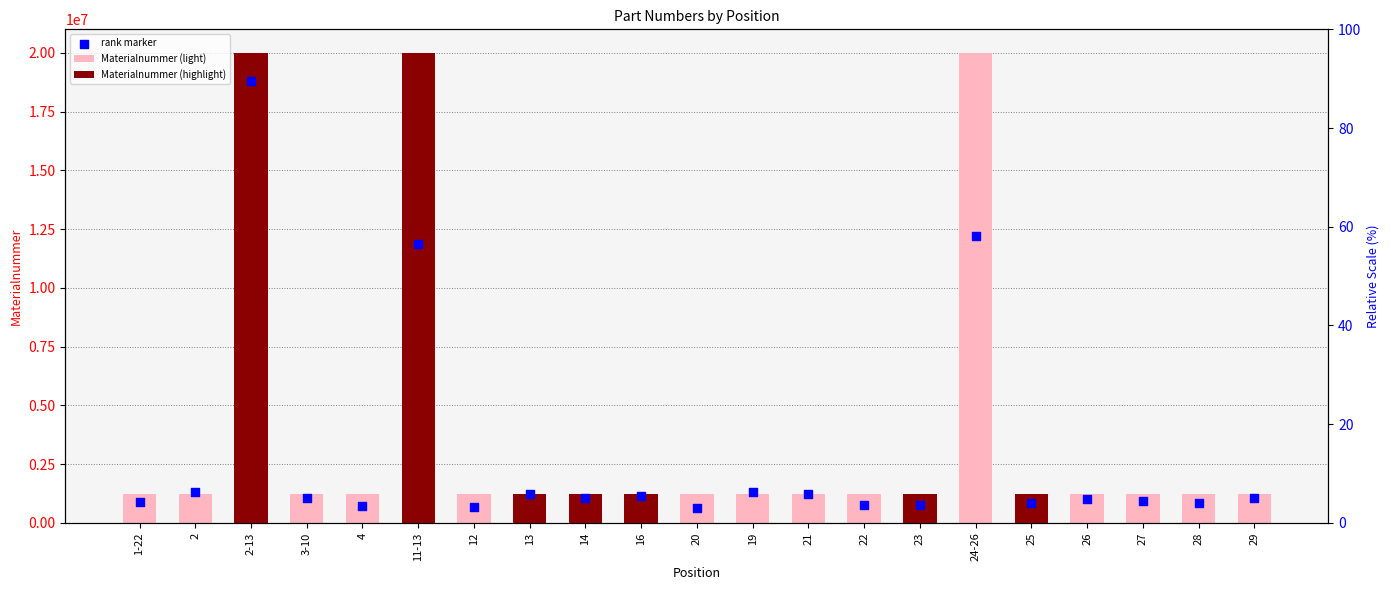

Between 26 and 22, which is larger?

22